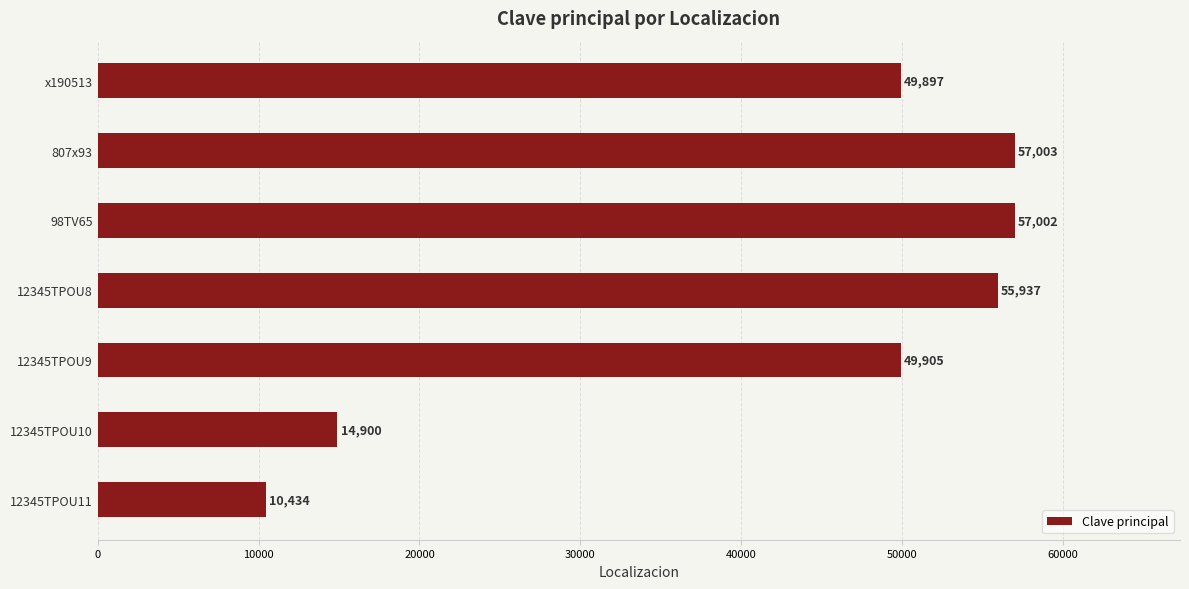

What is the ratio of the value at 98TV65 to the value at 12345TPOU11?

5.5